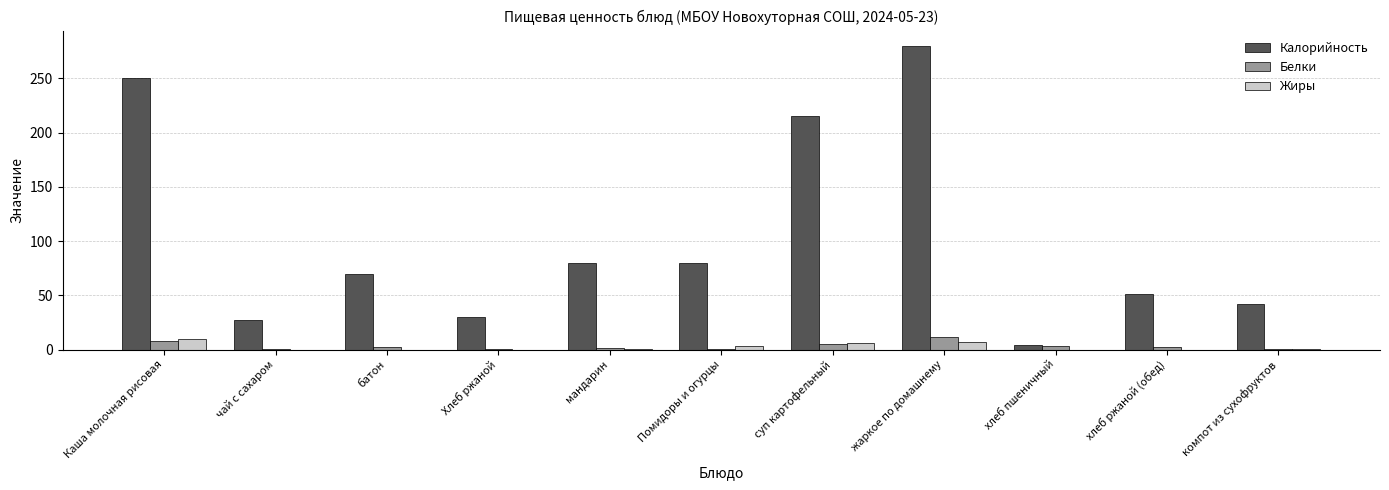

What are all the series names shown in the legend?

Калорийность, Белки, Жиры